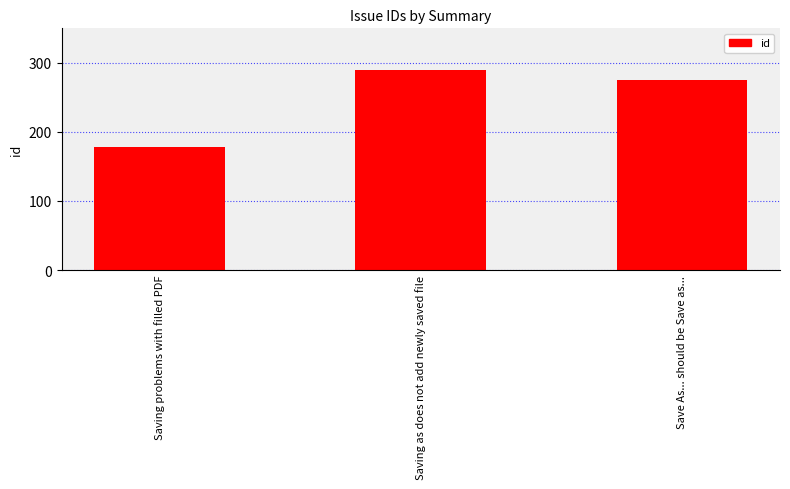

What is the minimum value shown in the chart?

178